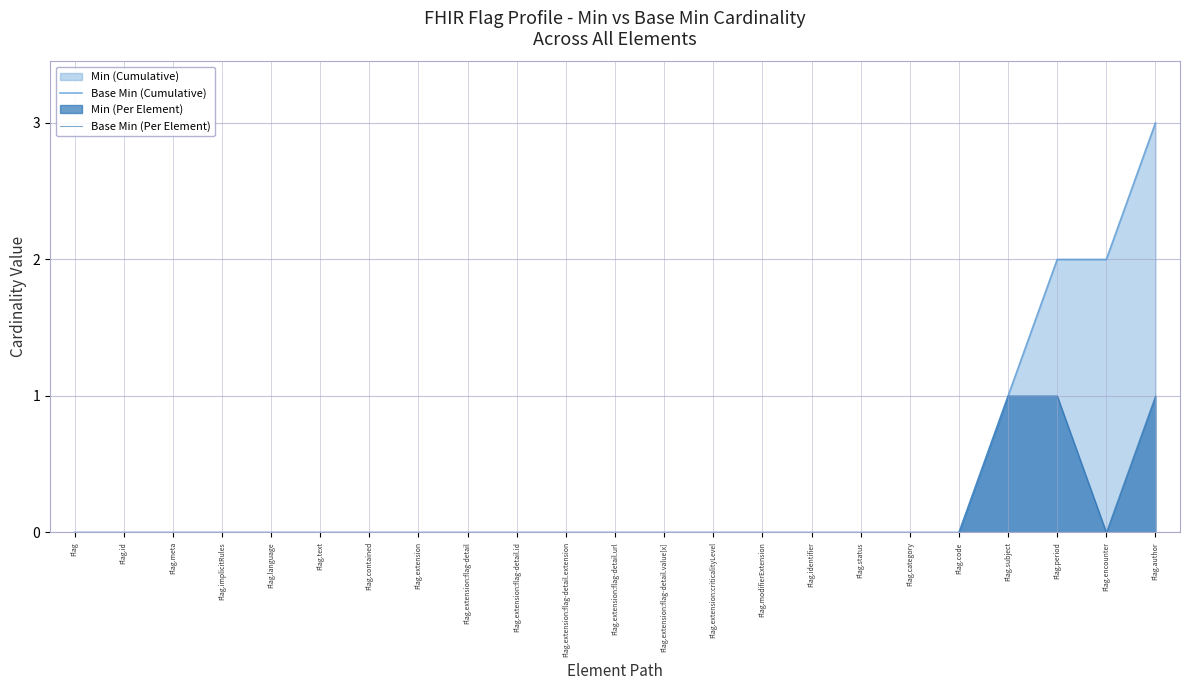

How many data points does each series have?

23